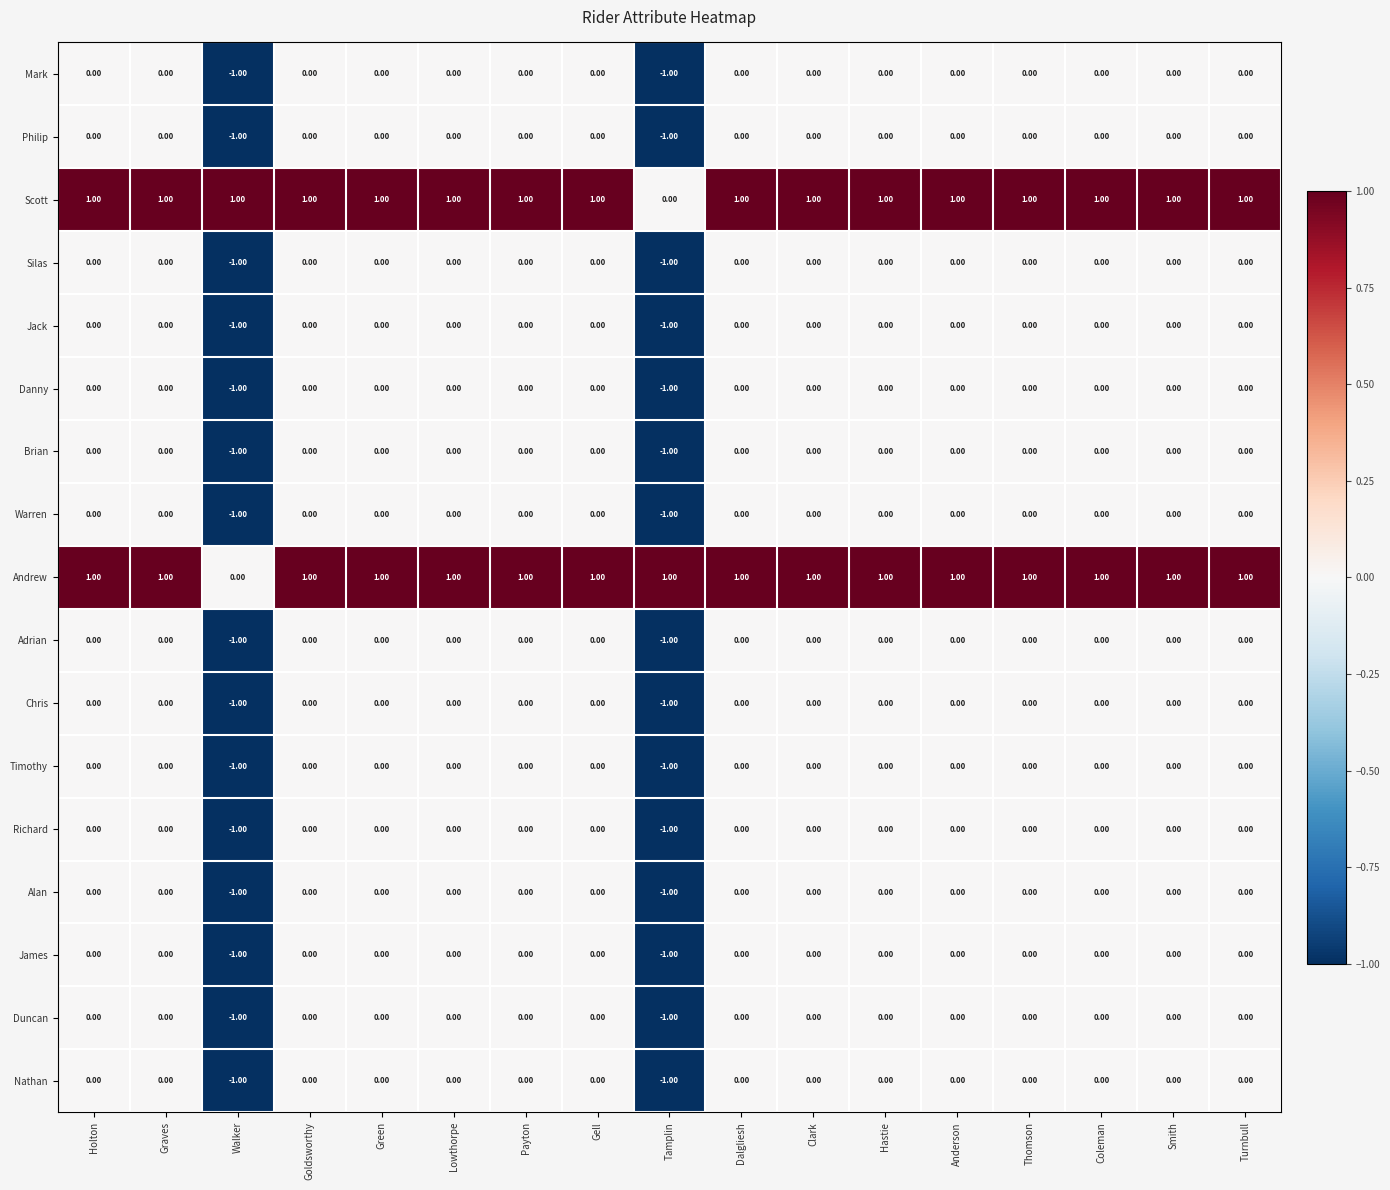

At which label is Andrew closest to 0?

Walker